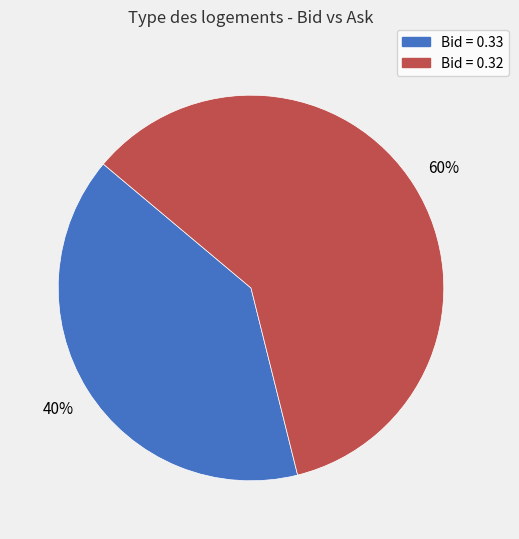

Is the sum of Bid = 0.32 and Bid = 0.33 greater than half?

Yes